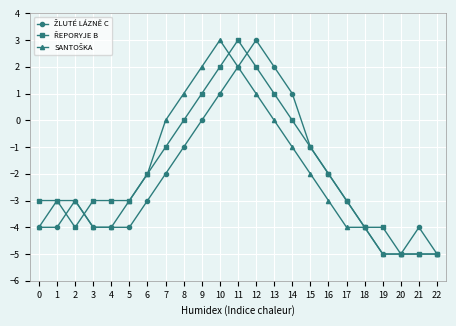

What is the minimum value shown in the chart?

-5